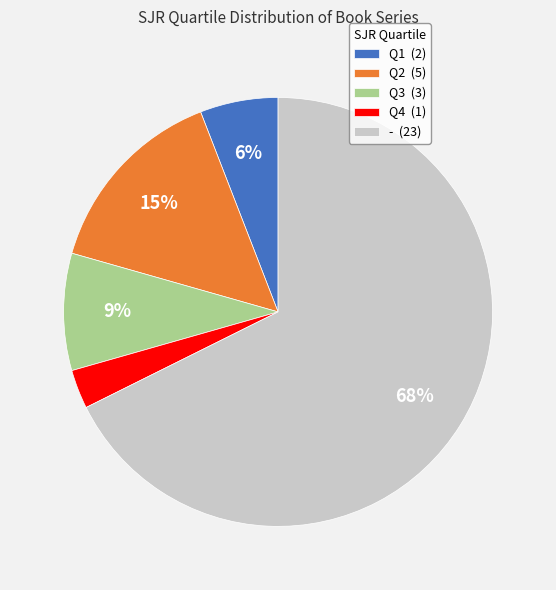

Does Q3 account for over 50% of the chart?

No